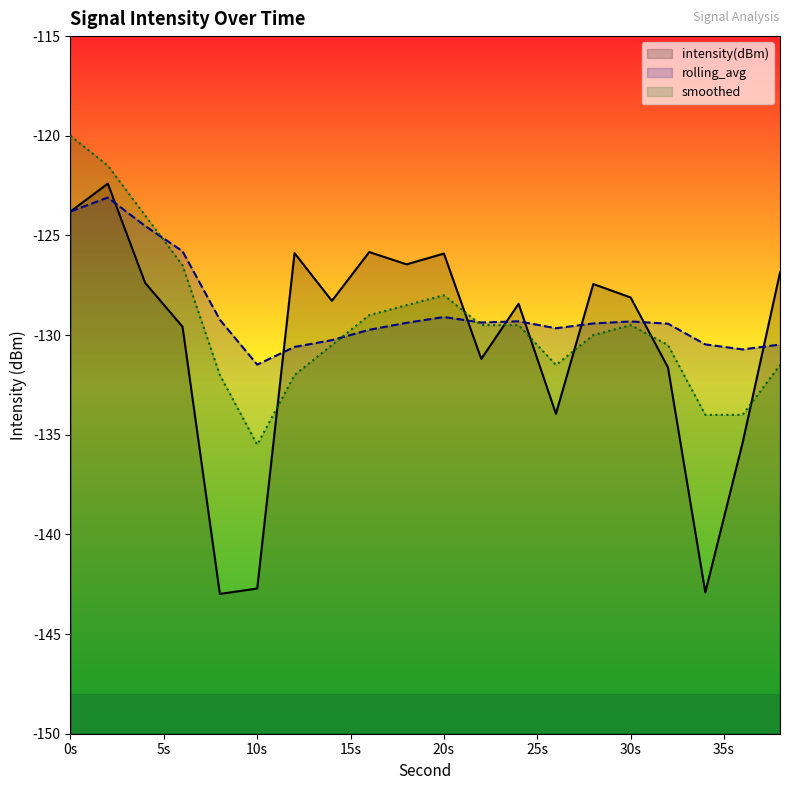

Which series has the largest range (max minus min)?

intensity(dBm)